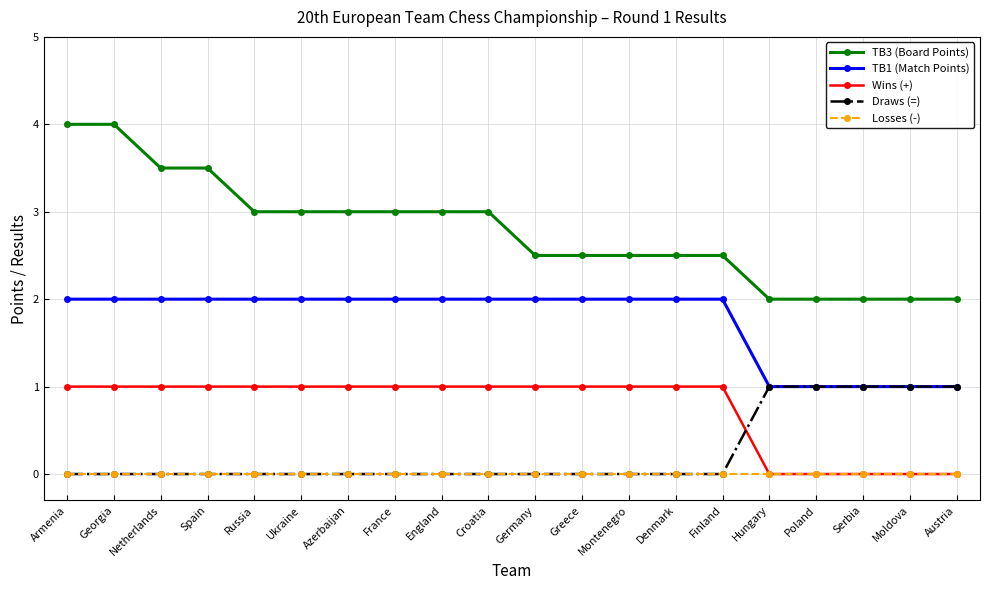

Between England and Finland, which series saw the biggest shift?

TB3 (Board Points)